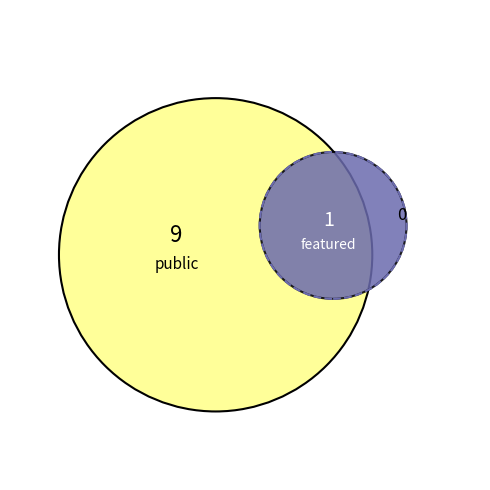

Which series has the largest range (max minus min)?

featured